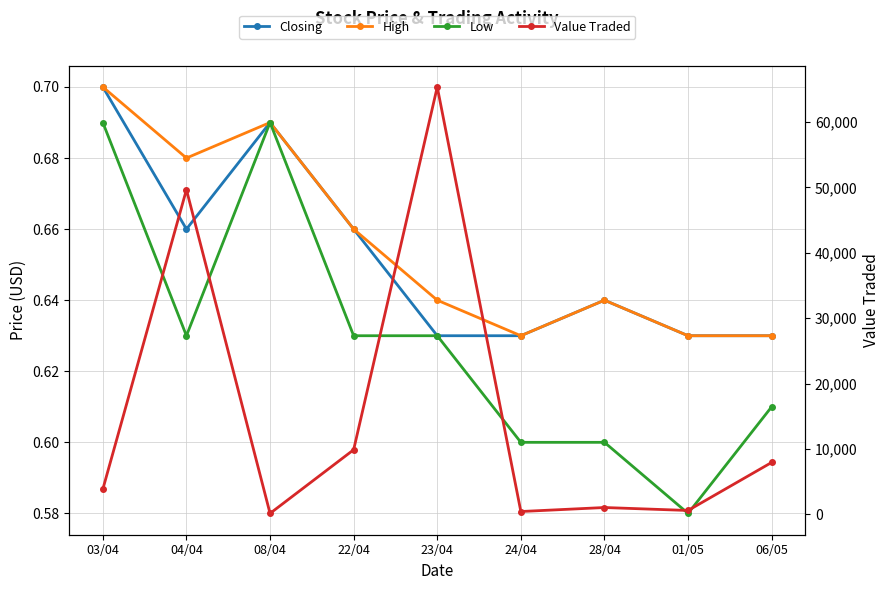

What position from the left is 23/04?

5